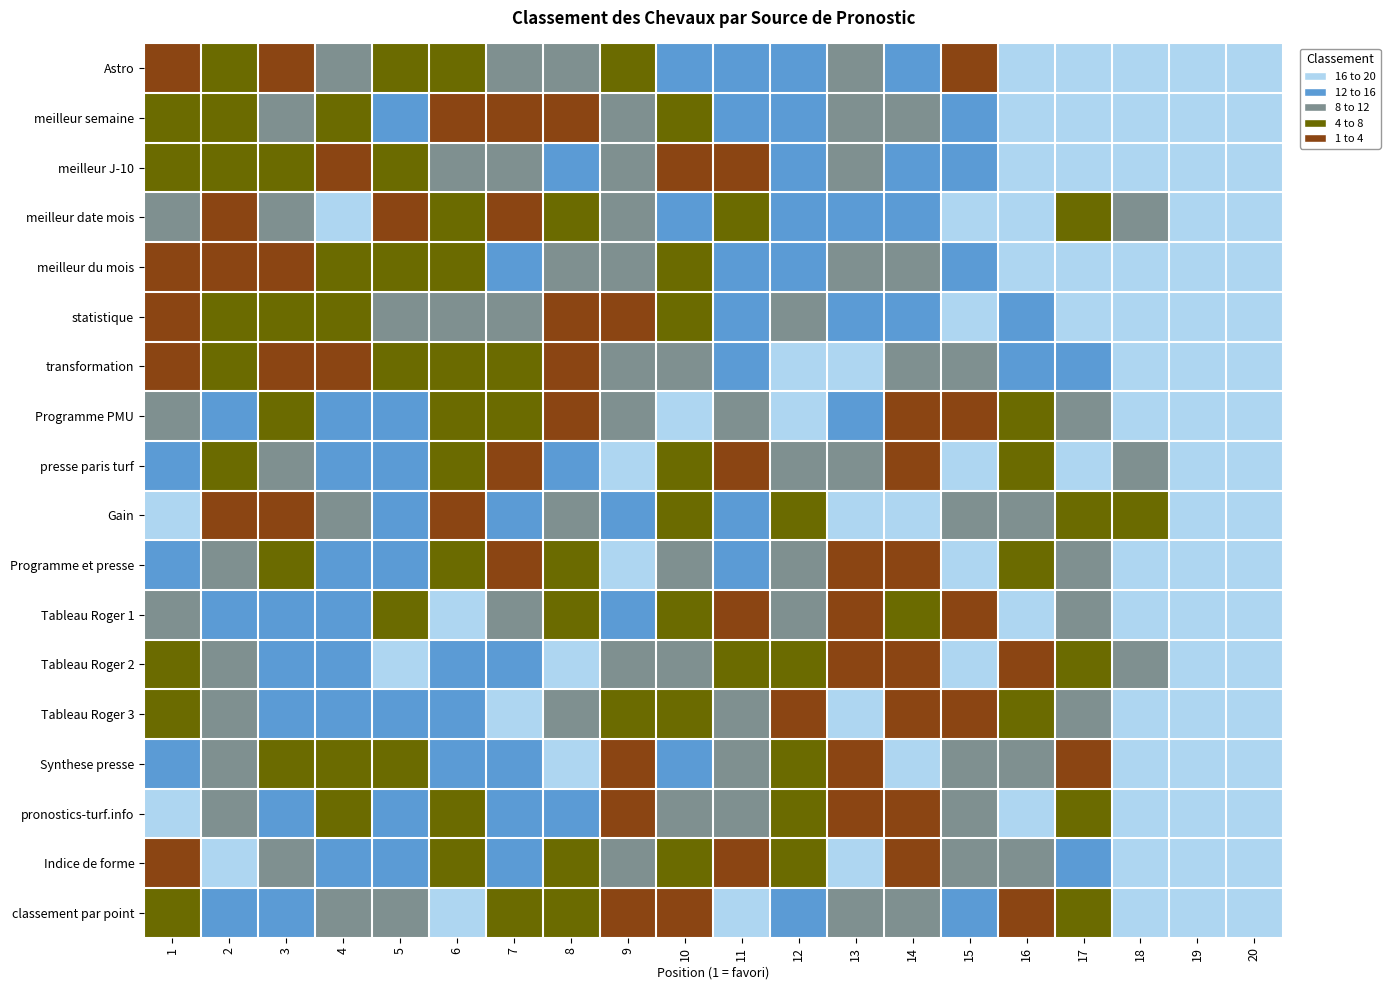

Reading right to left, what are all the values shown in this chart?

Astro: 20=20	19=19	18=18	17=17	16=16	15=1	14=14	13=8	12=15	11=13	10=12	9=7	8=11	7=10	6=6	5=5	4=9	3=2	2=4	1=3
meilleur semaine: 20=20	19=19	18=18	17=17	16=16	15=15	14=9	13=11	12=14	11=12	10=7	9=10	8=3	7=2	6=1	5=13	4=5	3=8	2=4	1=6
meilleur J-10: 20=20	19=19	18=17	17=18	16=16	15=15	14=12	13=8	12=13	11=1	10=2	9=11	8=14	7=10	6=9	5=6	4=3	3=5	2=4	1=7
meilleur date mois: 20=20	19=19	18=11	17=5	16=18	15=17	14=15	13=14	12=13	11=7	10=12	9=9	8=4	7=1	6=6	5=3	4=16	3=8	2=2	1=10
meilleur du mois: 20=20	19=19	18=17	17=18	16=16	15=13	14=10	13=9	12=14	11=15	10=7	9=11	8=8	7=12	6=6	5=4	4=5	3=1	2=3	1=2
statistique: 20=20	19=19	18=18	17=17	16=13	15=16	14=15	13=12	12=11	11=14	10=4	9=1	8=2	7=10	6=8	5=9	4=7	3=5	2=6	1=3
transformation: 20=18	19=19	18=18	17=15	16=12	15=10	14=9	13=16	12=17	11=13	10=11	9=8	8=1	7=5	6=6	5=7	4=2	3=3	2=4	1=3
Programme PMU: 20=20	19=19	18=18	17=11	16=6	15=2	14=1	13=12	12=16	11=10	10=17	9=9	8=3	7=4	6=5	5=15	4=14	3=7	2=13	1=8
presse paris turf: 20=20	19=19	18=11	17=18	16=6	15=16	14=1	13=10	12=9	11=2	10=5	9=17	8=12	7=3	6=4	5=14	4=15	3=8	2=7	1=13
Gain: 20=20	19=19	18=5	17=4	16=11	15=8	14=17	13=16	12=6	11=13	10=7	9=14	8=10	7=12	6=1	5=15	4=9	3=2	2=3	1=18
Programme et presse: 20=20	19=19	18=18	17=11	16=6	15=16	14=1	13=2	12=10	11=12	10=9	9=17	8=5	7=3	6=4	5=15	4=14	3=7	2=8	1=13
Tableau Roger 1: 20=18	19=19	18=20	17=11	16=17	15=2	14=6	13=1	12=10	11=3	10=4	9=15	8=5	7=9	6=16	5=7	4=12	3=14	2=13	1=8
Tableau Roger 2: 20=19	19=20	18=11	17=6	16=1	15=18	14=2	13=3	12=5	11=4	10=10	9=9	8=16	7=13	6=15	5=17	4=14	3=12	2=8	1=7
Tableau Roger 3: 20=19	19=20	18=18	17=11	16=6	15=1	14=2	13=17	12=3	11=10	10=4	9=5	8=9	7=16	6=15	5=13	4=14	3=12	2=8	1=7
Synthese presse: 20=20	19=19	18=18	17=2	16=10	15=11	14=16	13=1	12=6	11=9	10=12	9=3	8=17	7=15	6=14	5=7	4=5	3=4	2=8	1=13
pronostics-turf.info: 20=20	19=19	18=18	17=6	16=16	15=10	14=3	13=2	12=7	11=9	10=11	9=1	8=13	7=12	6=5	5=15	4=4	3=14	2=8	1=17
Indice de forme: 20=20	19=19	18=18	17=12	16=11	15=9	14=1	13=16	12=6	11=3	10=5	9=10	8=7	7=13	6=4	5=14	4=15	3=8	2=17	1=2
classement par point: 20=20	19=19	18=18	17=6	16=3	15=12	14=11	13=10	12=13	11=16	10=2	9=1	8=4	7=7	6=17	5=9	4=8	3=15	2=14	1=5